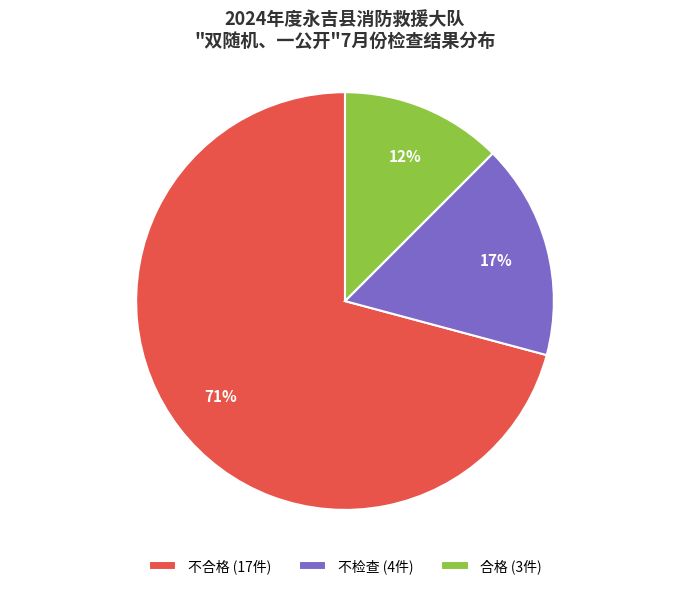

How many slices are in this pie chart?

3